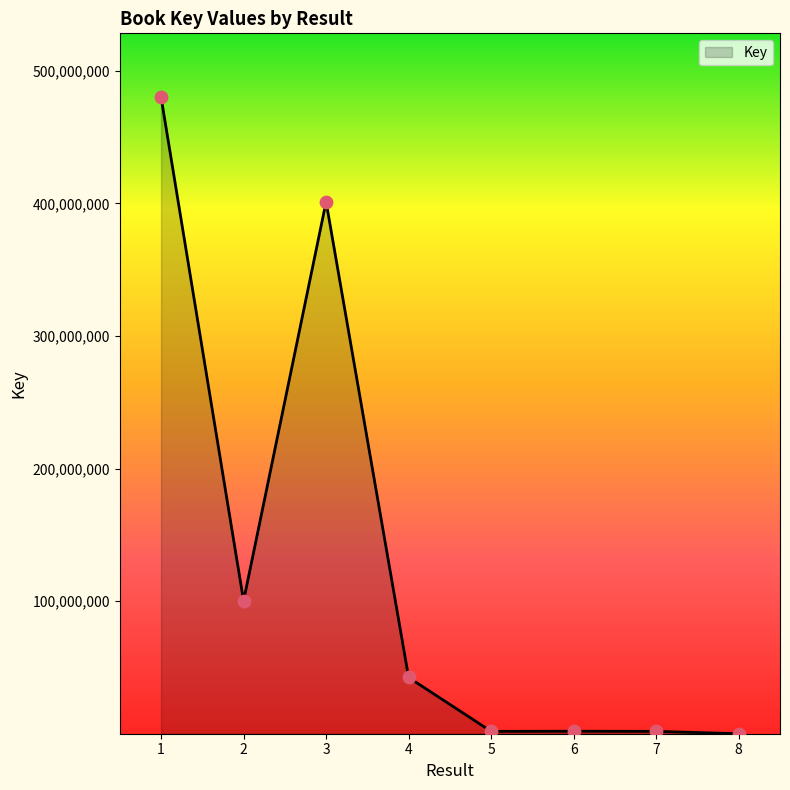

Approximately how many times larger is the value at 4 compared to 2?

0.4